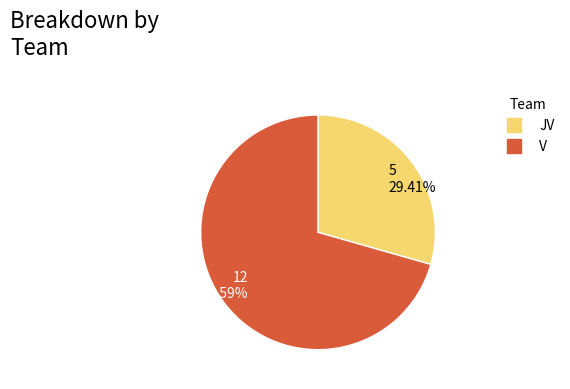

Which slice is the smallest?

JV